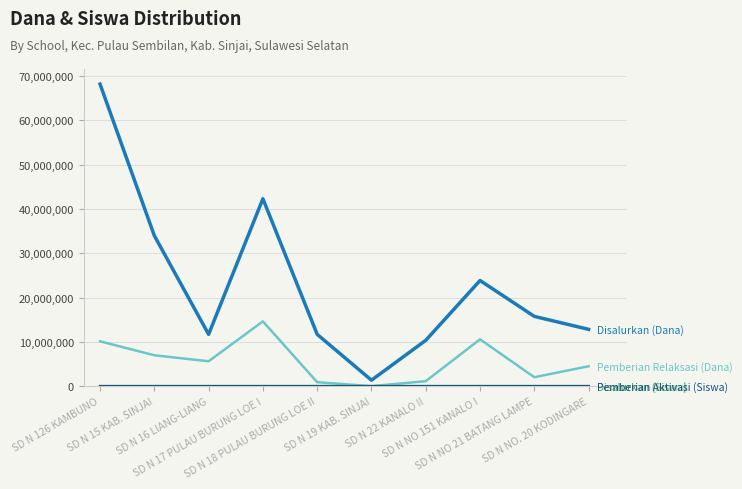

What is the greatest value displayed?

68175000